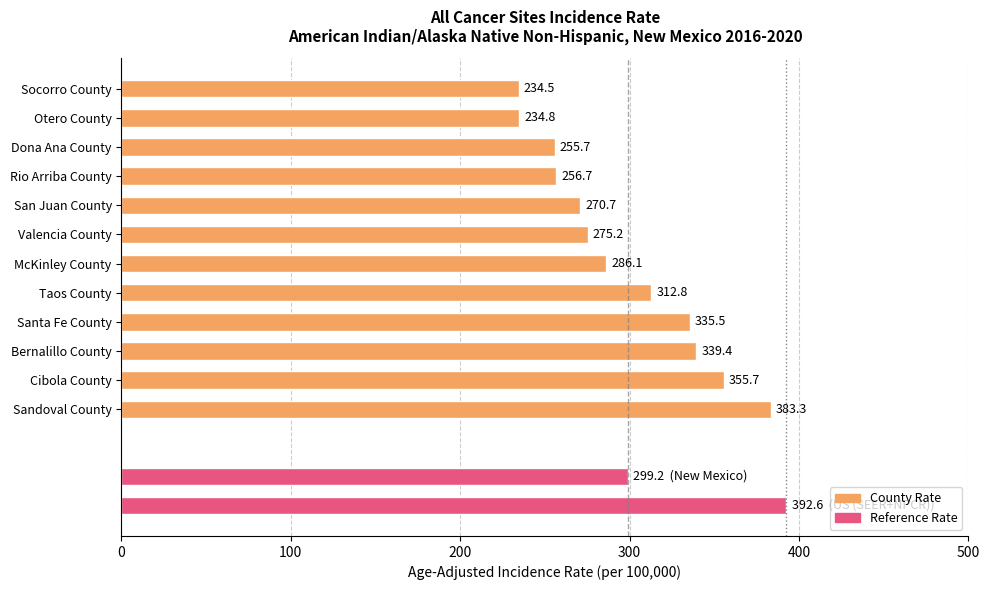

What value does the data have at McKinley County?

286.1